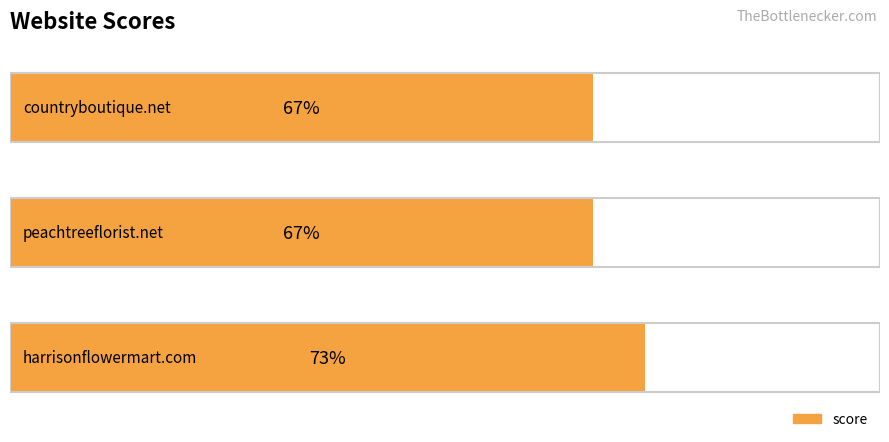

What is the minimum value shown in the chart?

67